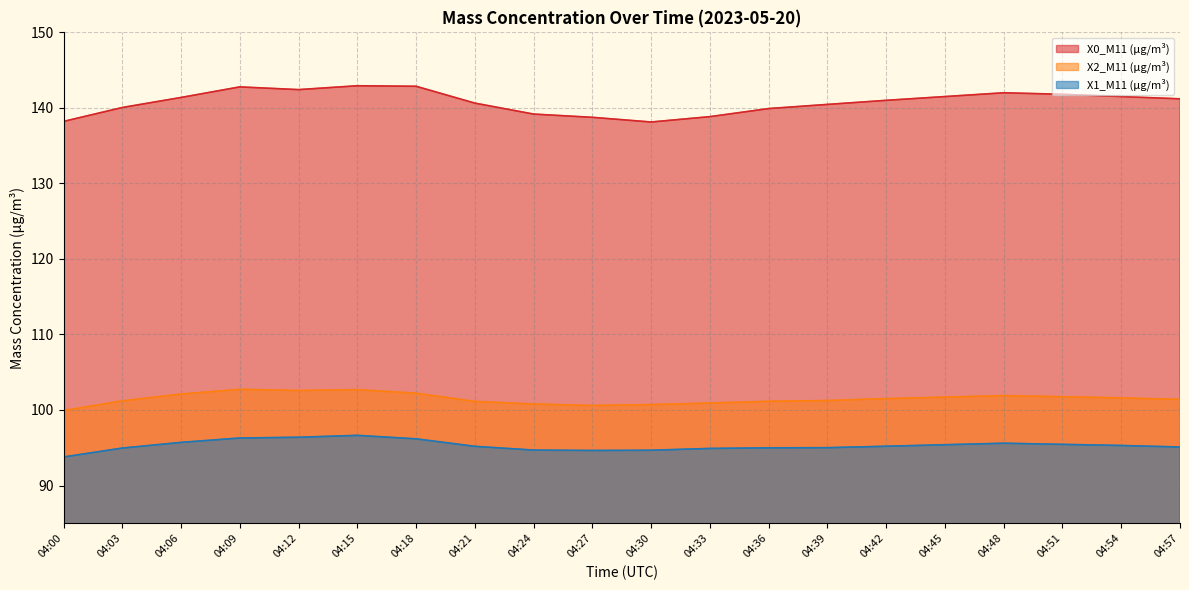

What is the difference between the X0_M11 (μg/m³) values at 04:45 and 04:51?

0.3